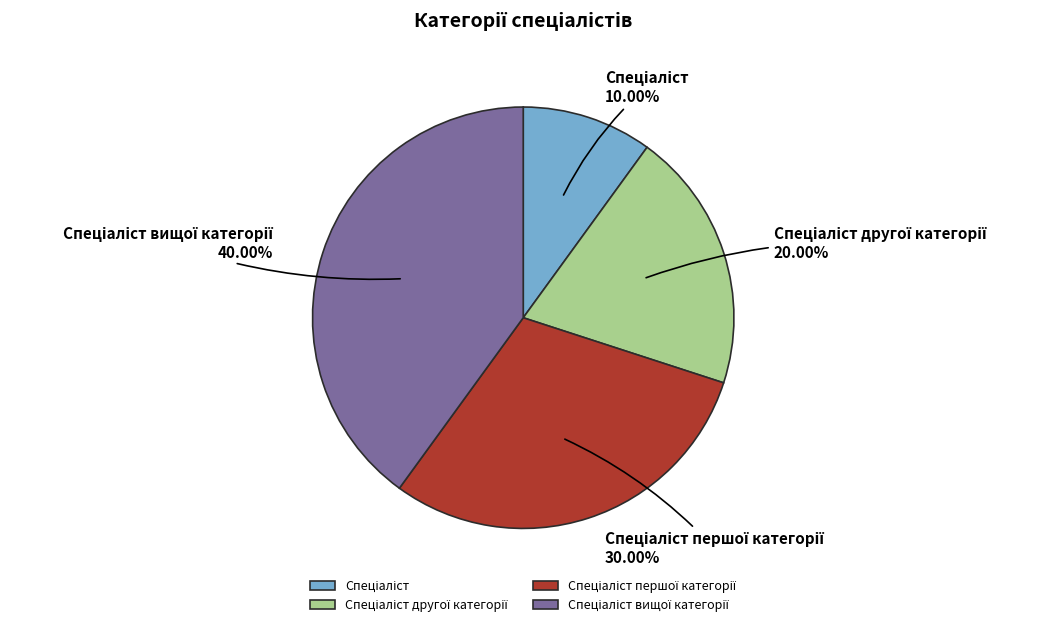

Does any single category account for the majority?

No